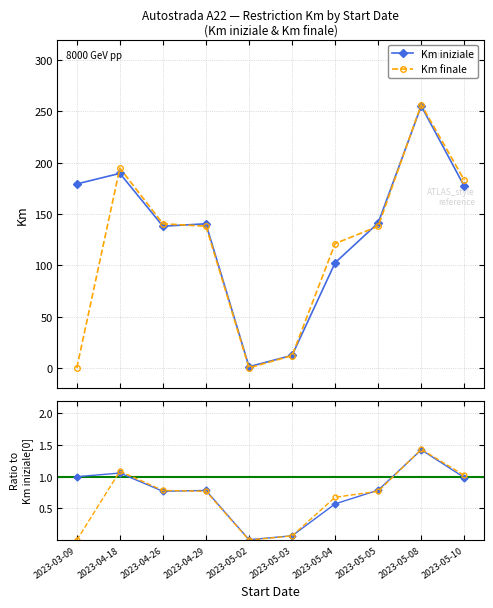

The value of Km finale at 2023-05-05 is 138.0. True or false?

True